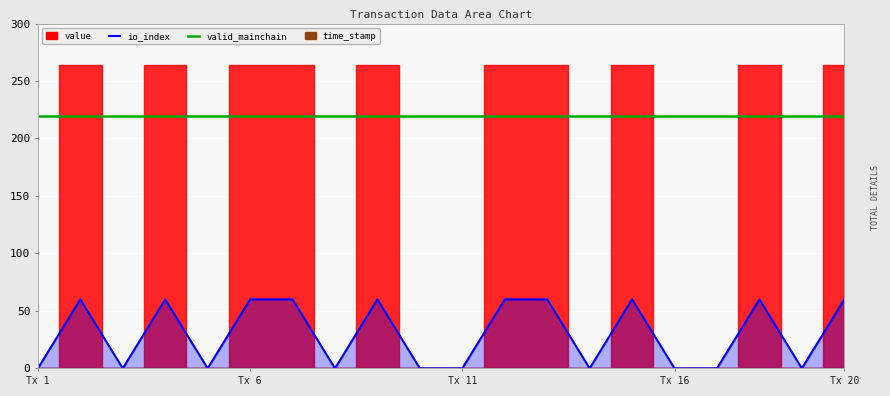

What position from the right is Tx 20?

1